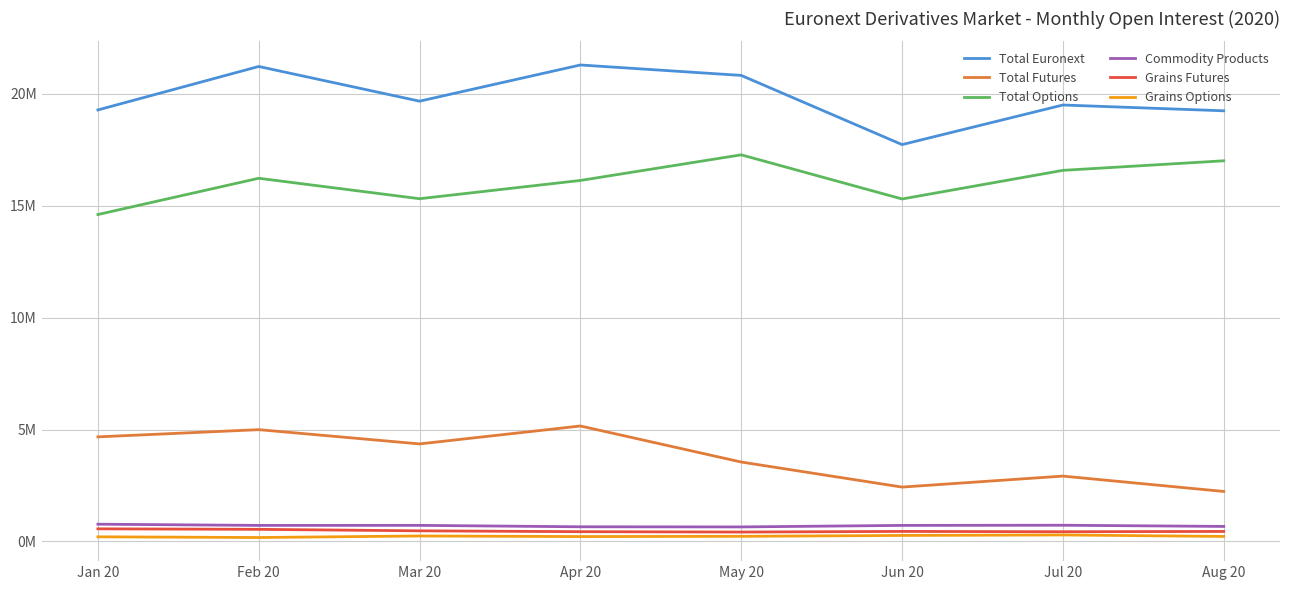

Which has a higher value, Jun 20 or Mar 20?

Mar 20